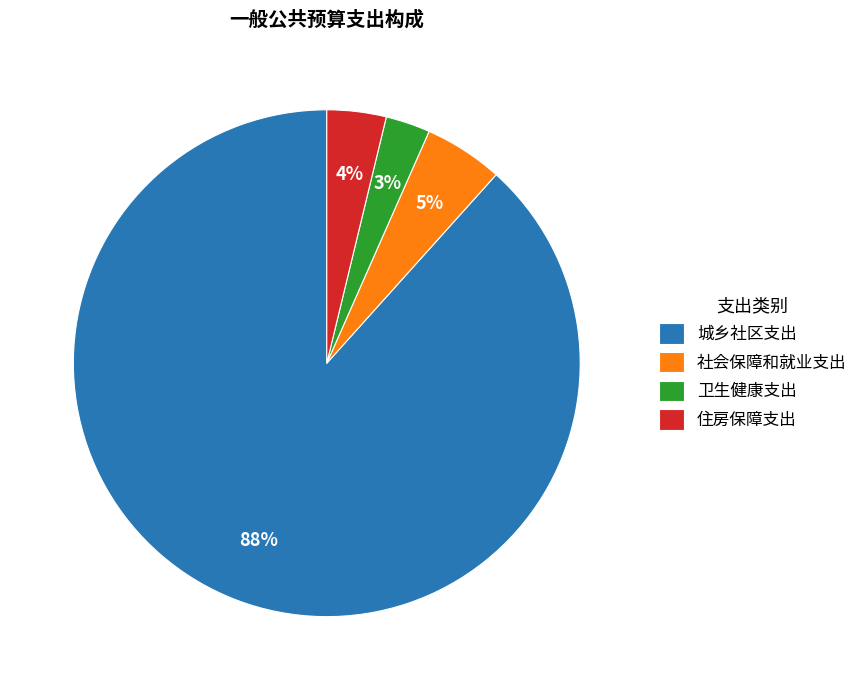

Which slice is the smallest?

卫生健康支出